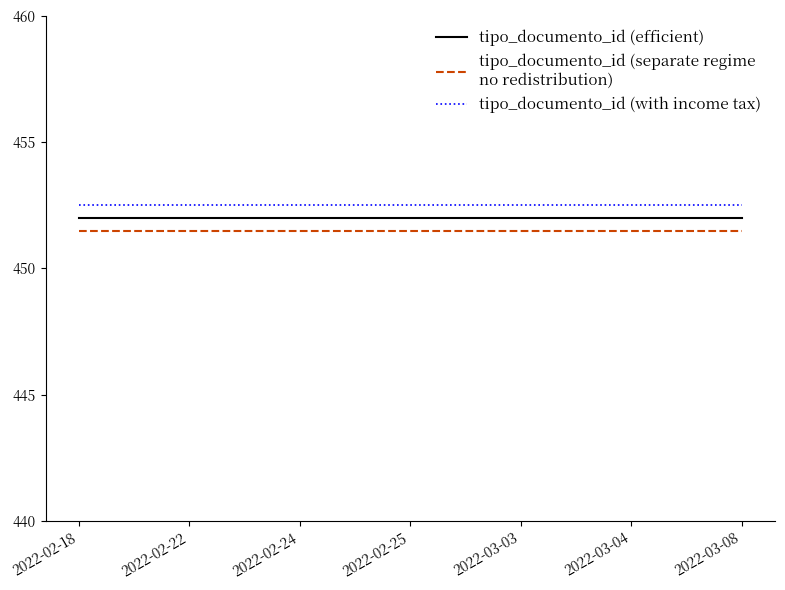

What is the smallest value displayed?

451.5